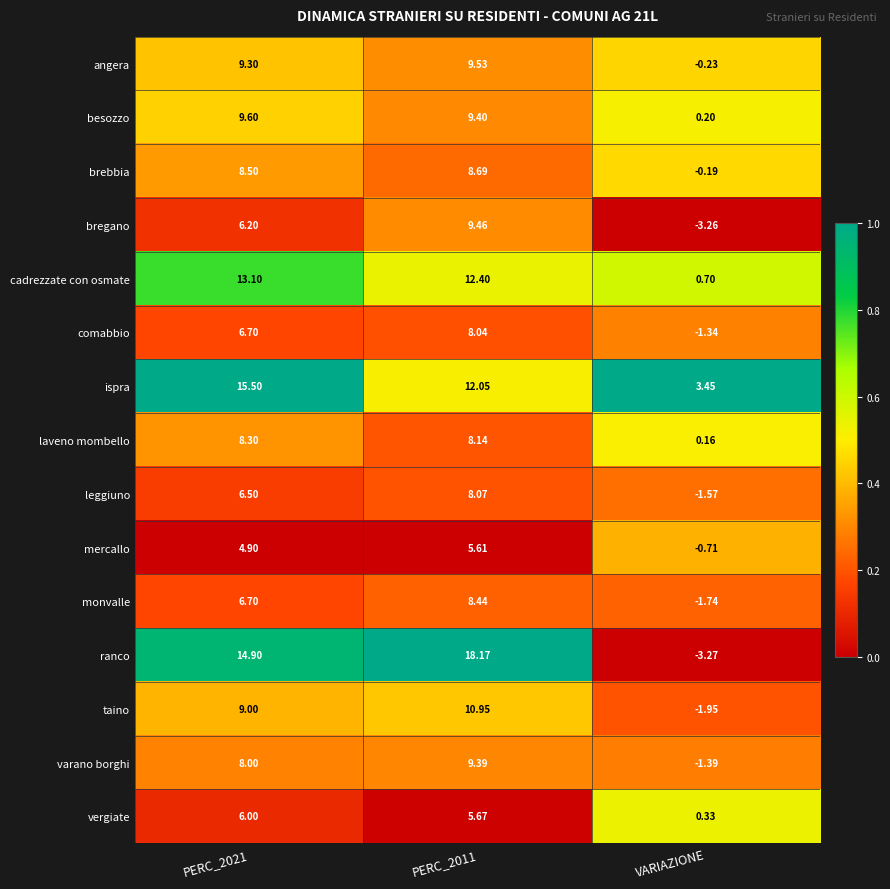

Which series has the largest range (max minus min)?

ranco